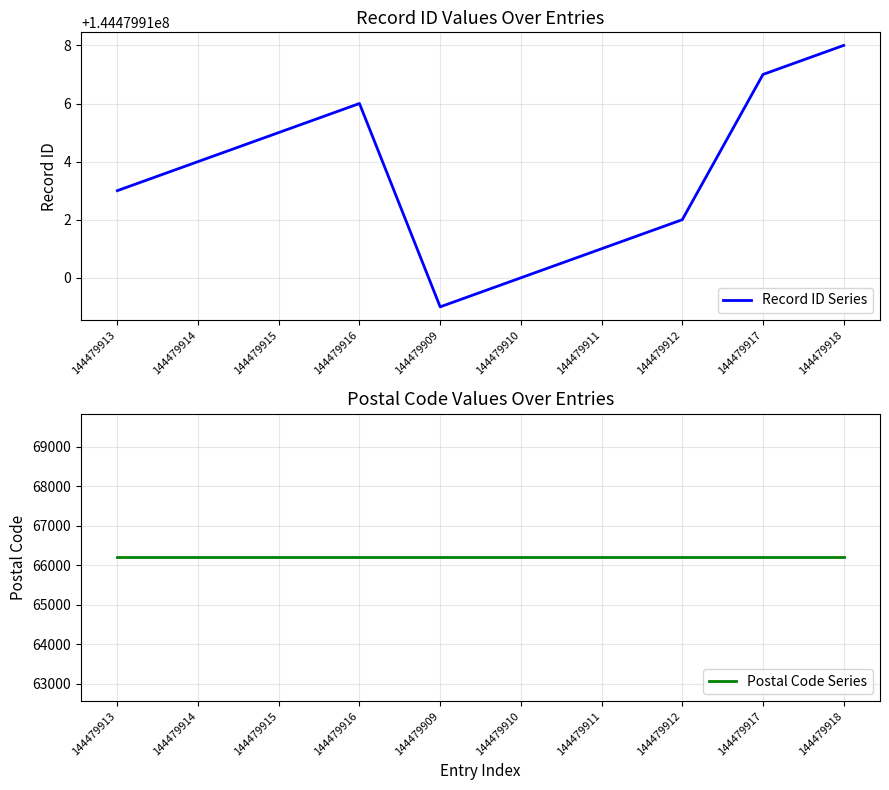

True or false: Postal Code Series has more than 2 points higher than both neighbors.

False